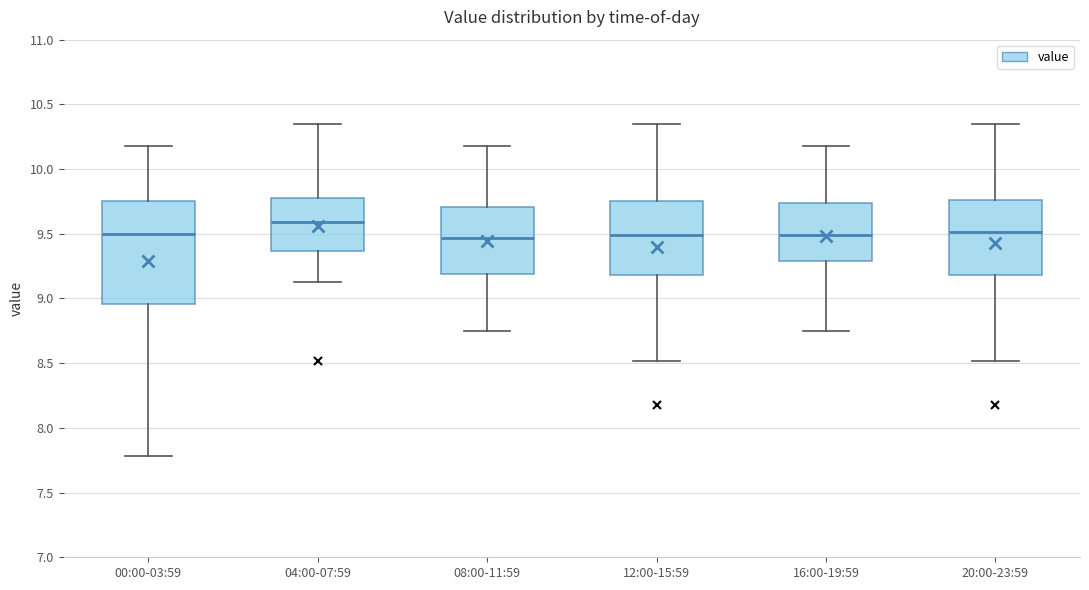

Reading left to right, read every box against the y-axis: the position of its median line, the range the box covers, and the ends of its whiskers. The values are not printed on the chart, so give them approximately, as read against the axis.

00:00-03:59: median 9.50, box 8.95 to 9.75, whiskers 7.80 to 10.20
04:00-07:59: median 9.60, box 9.35 to 9.80, whiskers 9.15 to 10.35
08:00-11:59: median 9.45, box 9.20 to 9.70, whiskers 8.75 to 10.20
12:00-15:59: median 9.50, box 9.20 to 9.75, whiskers 8.50 to 10.35
16:00-19:59: median 9.50, box 9.30 to 9.75, whiskers 8.75 to 10.20
20:00-23:59: median 9.50, box 9.20 to 9.75, whiskers 8.50 to 10.35